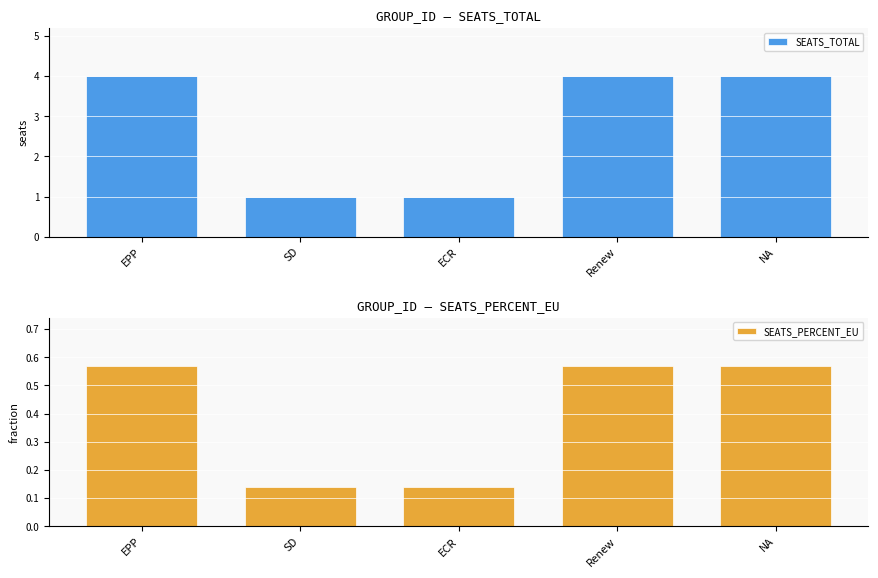

At which label is SEATS_PERCENT_EU closest to 0?

SD